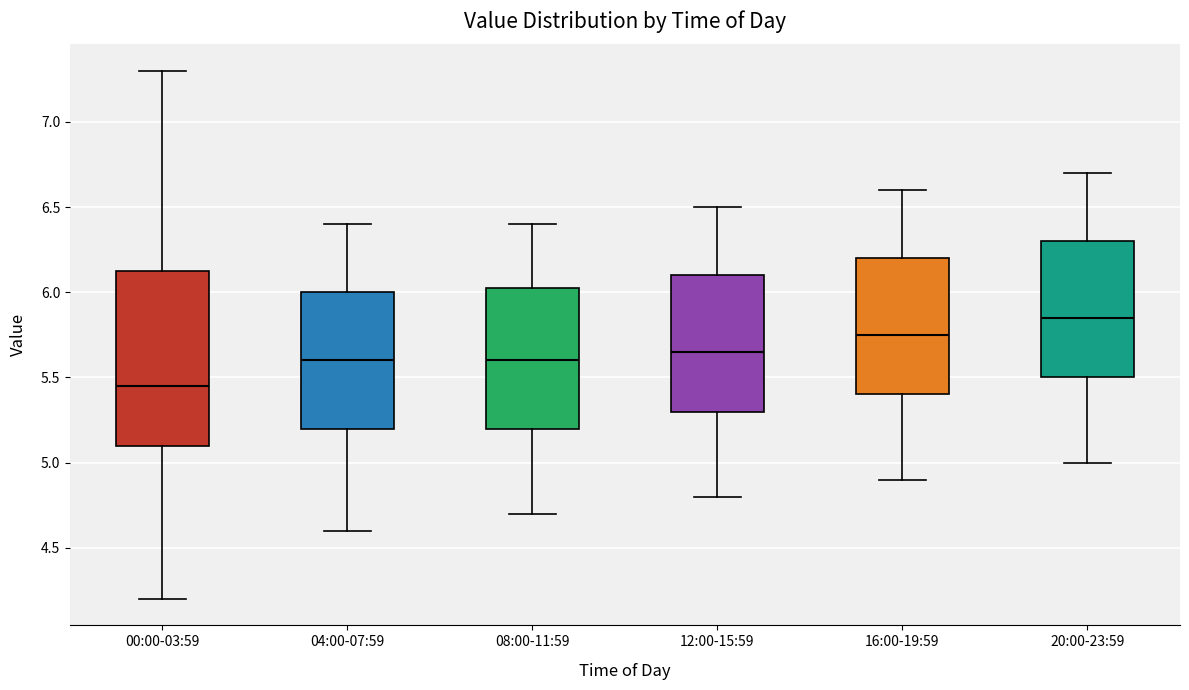

Reading left to right, transcribe this box plot: for each box, give where its median line is, the range the box spans, and where its two whiskers end, as read against the y-axis. The values are not printed on the chart, so give them approximately, as read against the axis.

00:00-03:59: median 5.45, box 5.10 to 6.15, whiskers 4.20 to 7.30
04:00-07:59: median 5.60, box 5.20 to 6.00, whiskers 4.60 to 6.40
08:00-11:59: median 5.60, box 5.20 to 6.05, whiskers 4.70 to 6.40
12:00-15:59: median 5.65, box 5.30 to 6.10, whiskers 4.80 to 6.50
16:00-19:59: median 5.75, box 5.40 to 6.20, whiskers 4.90 to 6.60
20:00-23:59: median 5.85, box 5.50 to 6.30, whiskers 5.00 to 6.70